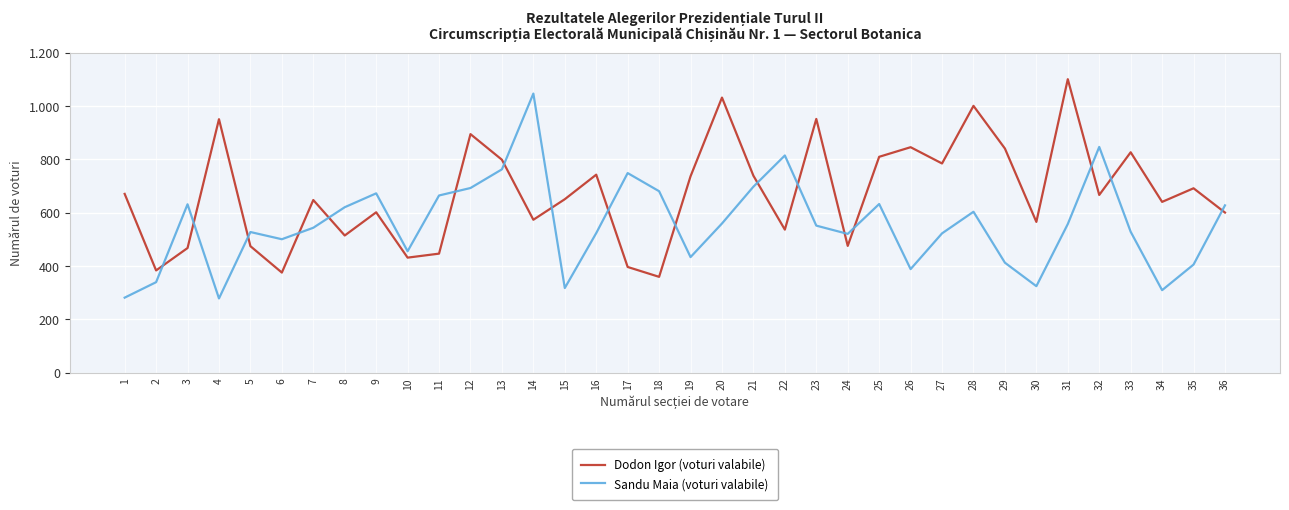

What are all the series names shown in the legend?

Dodon Igor (voturi valabile), Sandu Maia (voturi valabile)